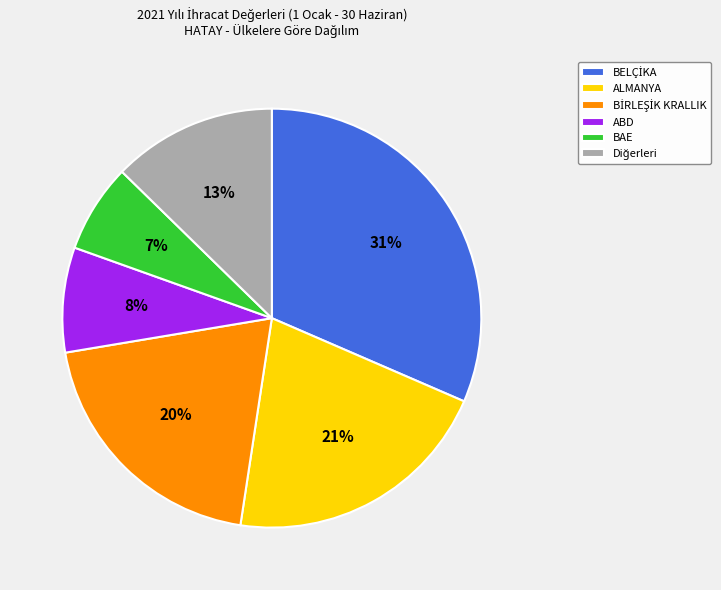

To the nearest percent, what is the average slice percentage?

17%